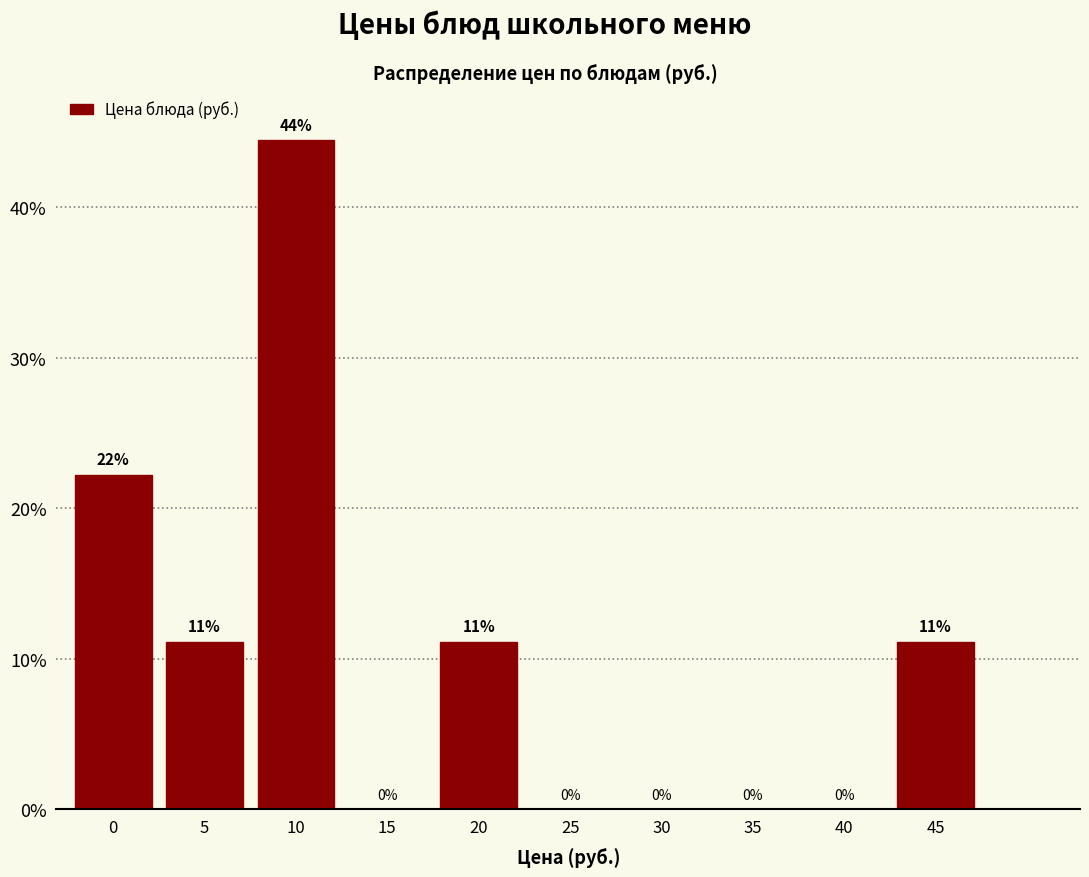

Read the value at 45.

11.1